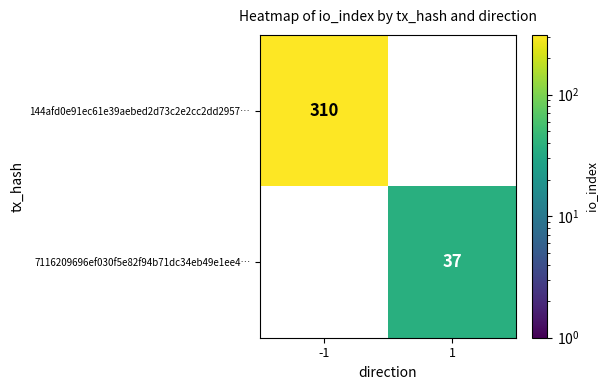

What is the average value of the 144afd0e91ec61e39aebed2d73c2e2cc2dd2957… series?

155